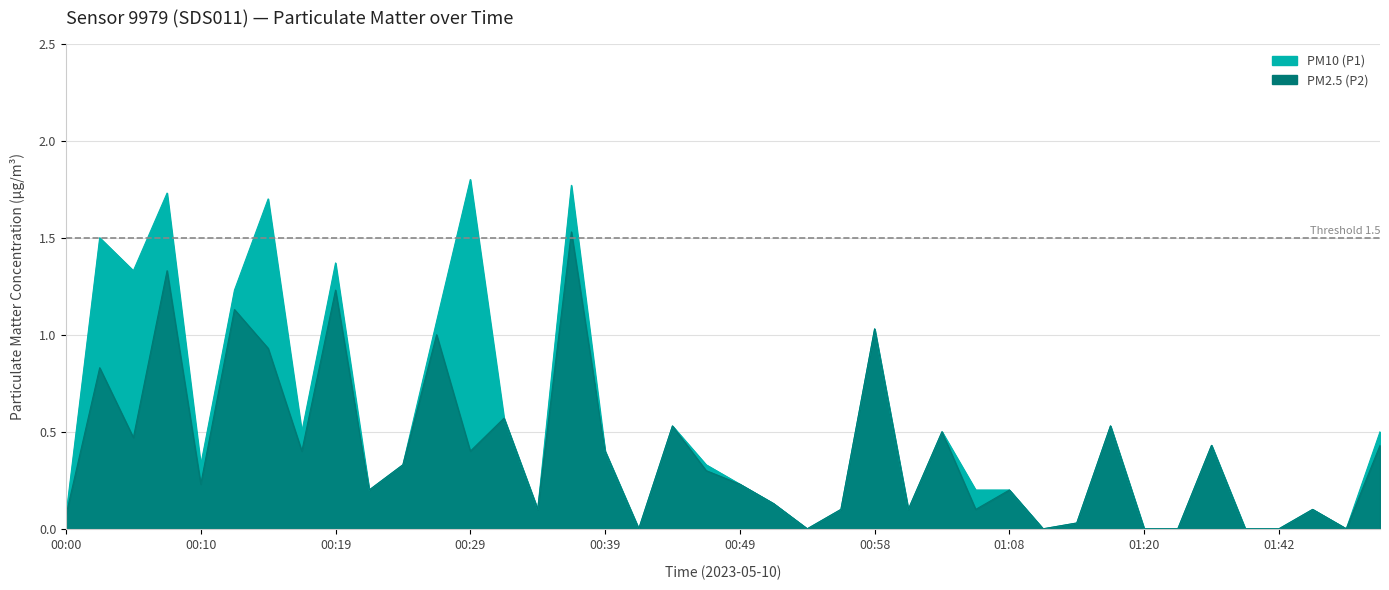

True or false: PM2.5 (P2) and PM10 (P1) intersect in this chart.

False